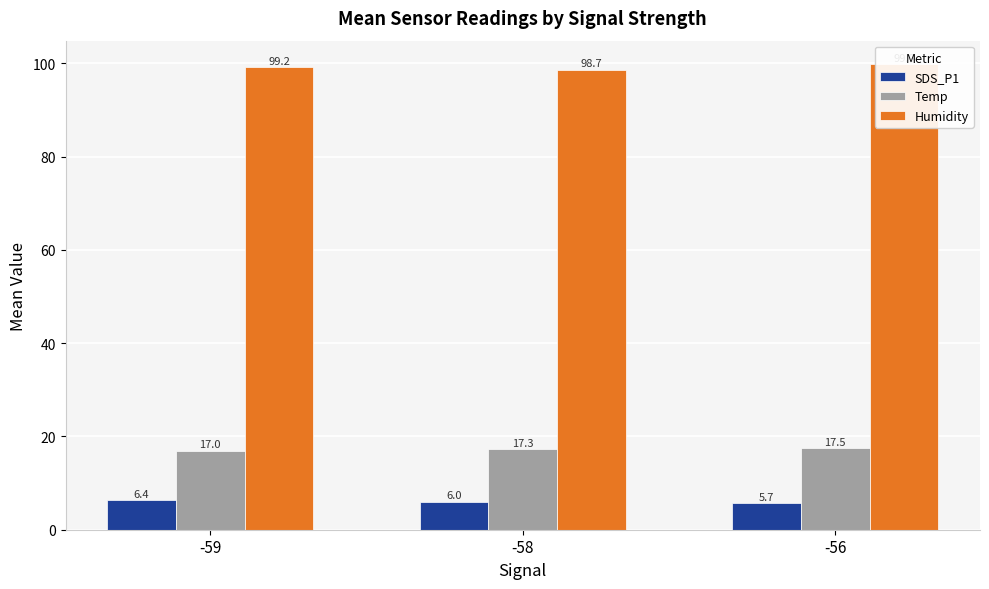

What is the value of the SDS_P1 bar at the 2nd from the left?

6.0